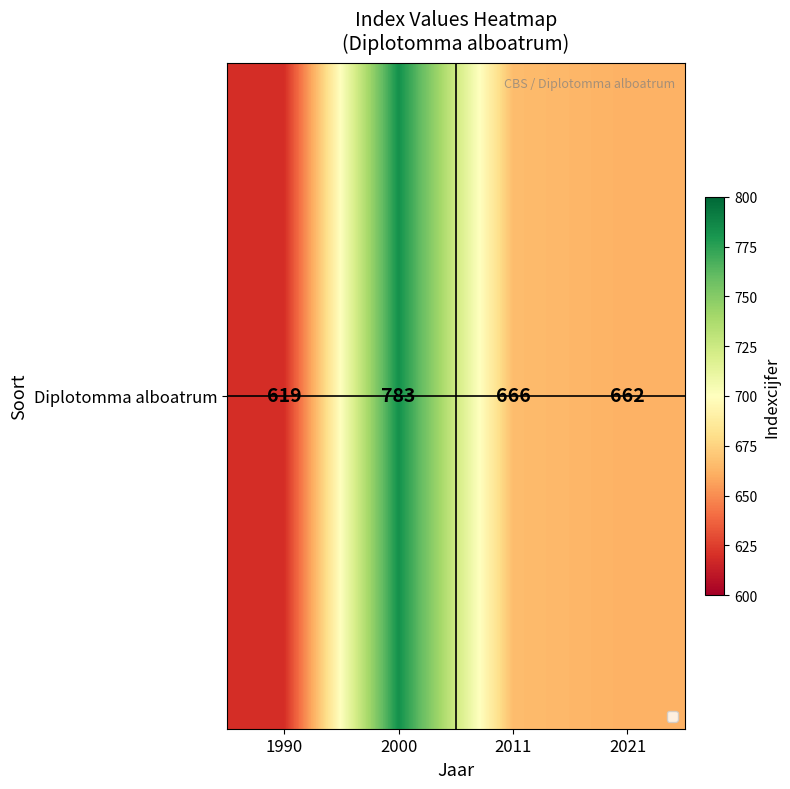

List the labels in order of value, largest first.

2000, 2011, 2021, 1990